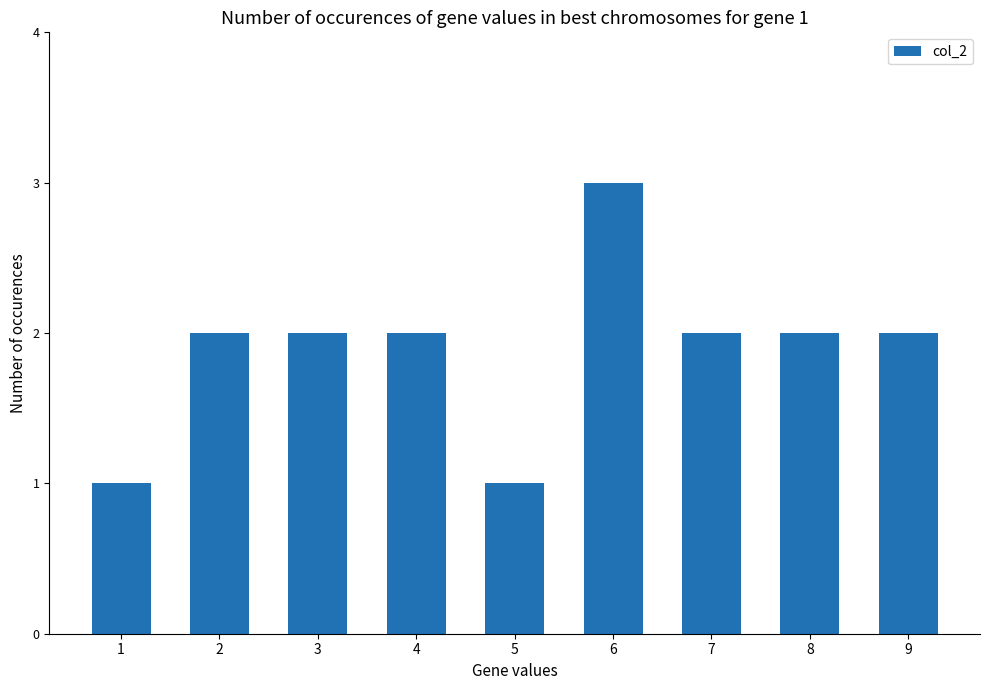

What is the value of the 2nd bar from the left?

2